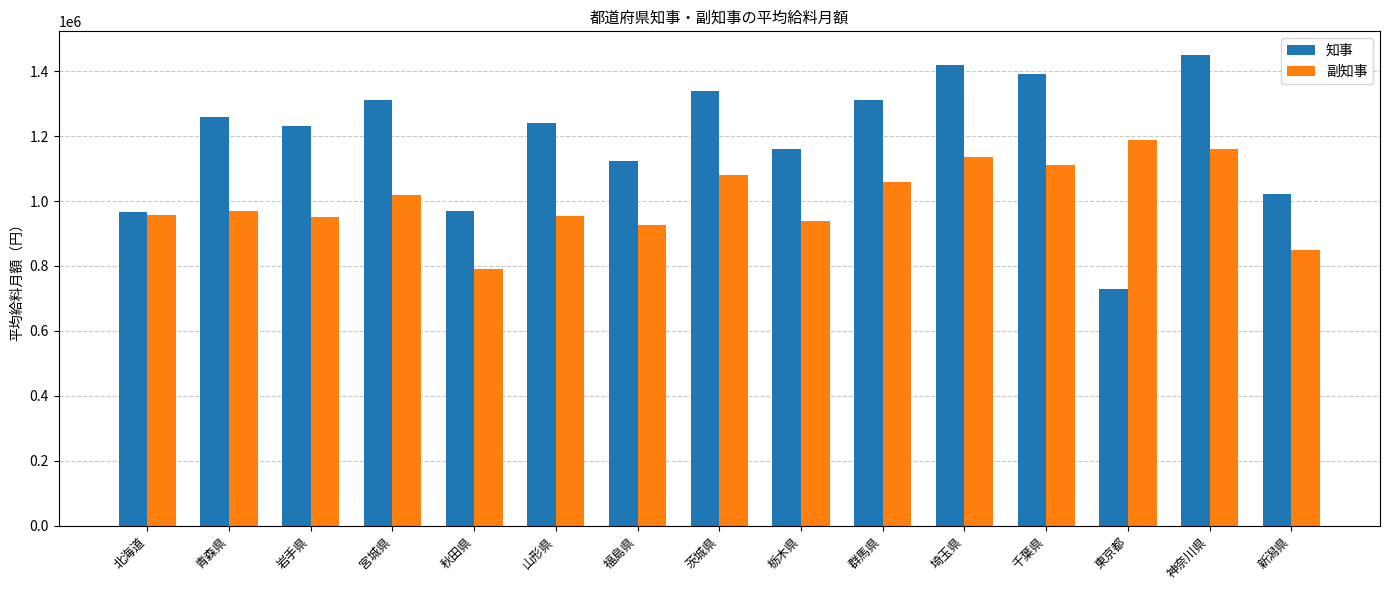

Does the chart contain any negative values?

No